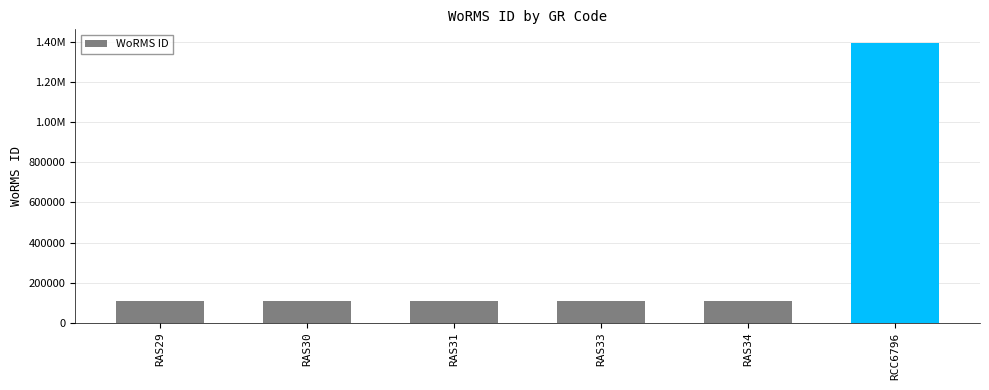

What is the ratio of the value at RCC6796 to the value at RAS31?

12.5